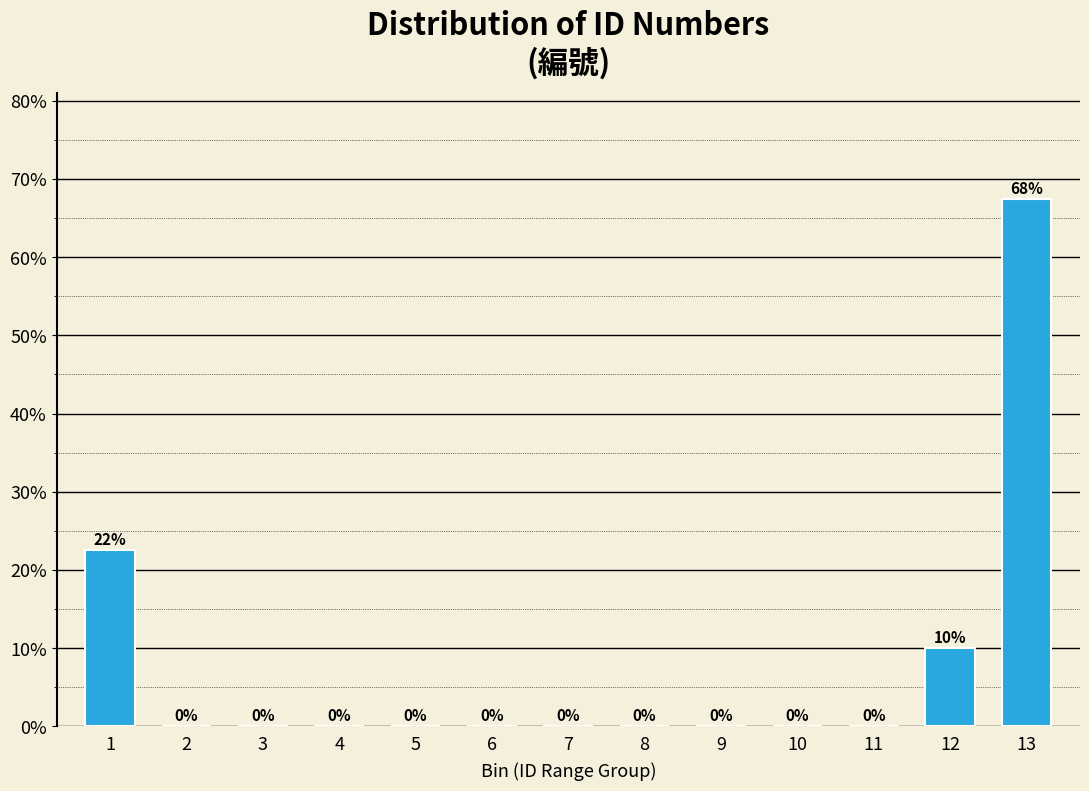

What is the change in value from 9 to 12?

+10.0